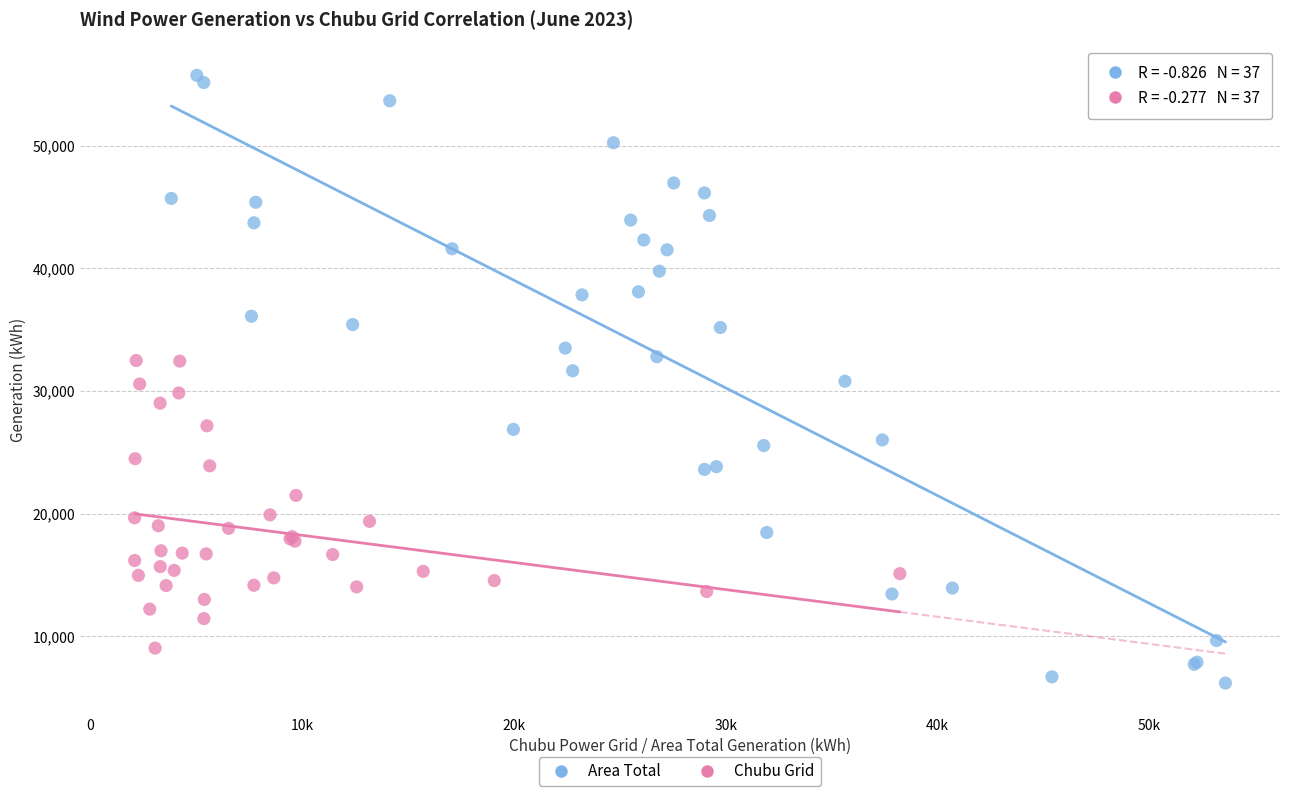

What are all the series names shown in the legend?

Area Total, Chubu Grid